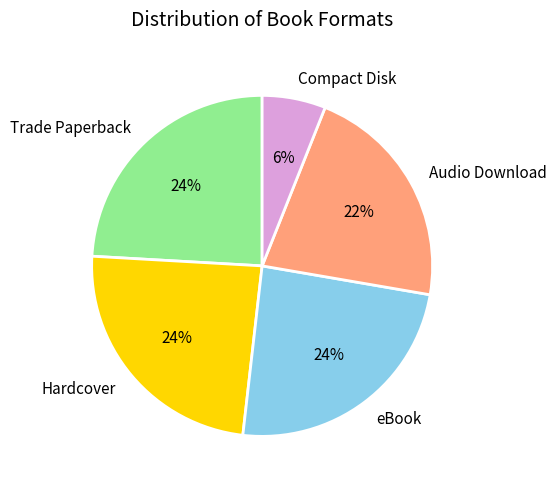

Is it true that Compact Disk is 6% of the pie?

True